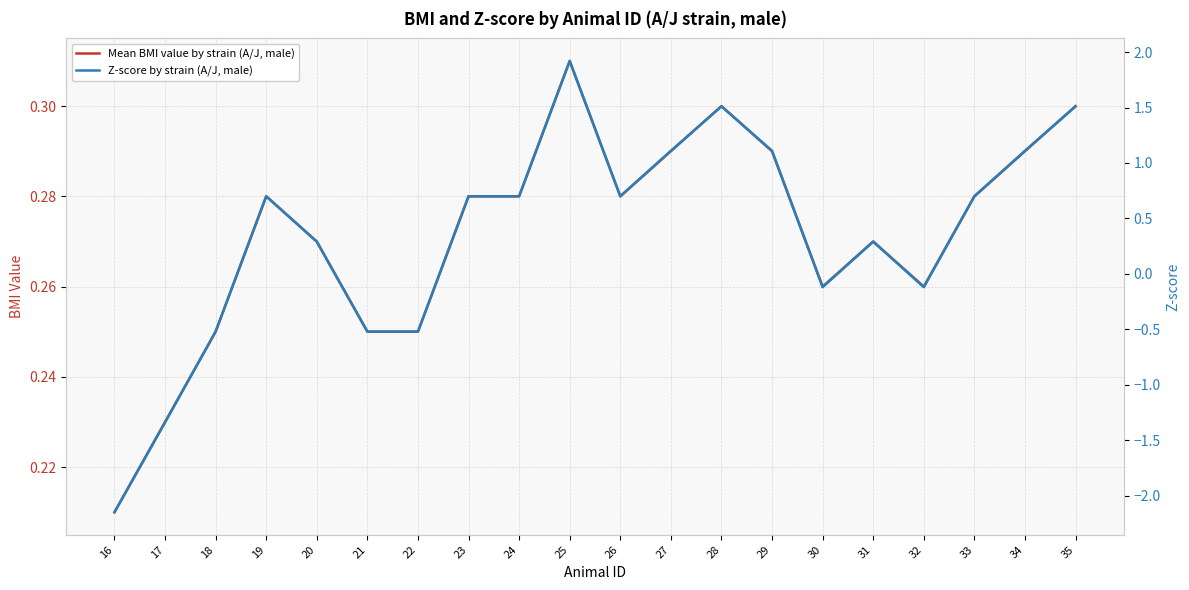

What is the difference between the highest and lowest values at 32?

0.4